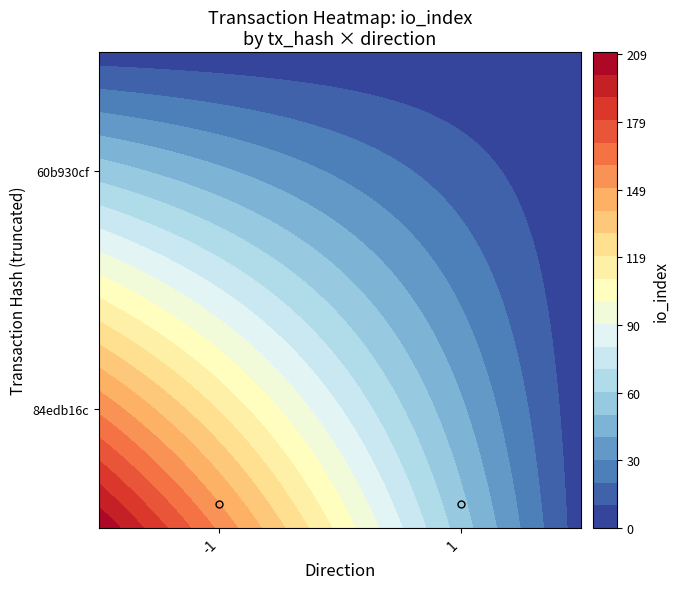

What is the sum of all 60b930cf values?

1